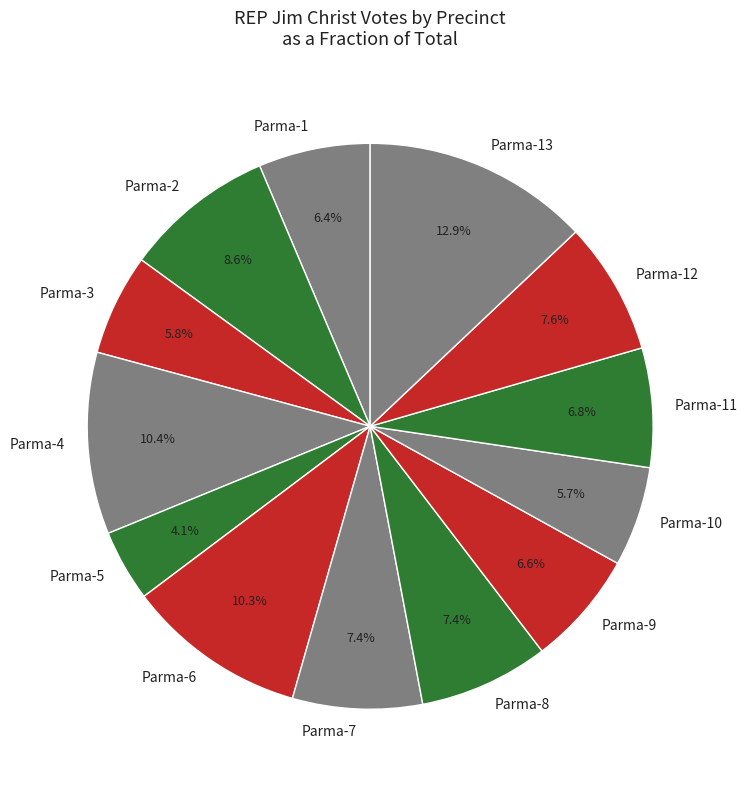

Approximately how many times larger is the value at Parma-8 compared to Parma-10?

1.3